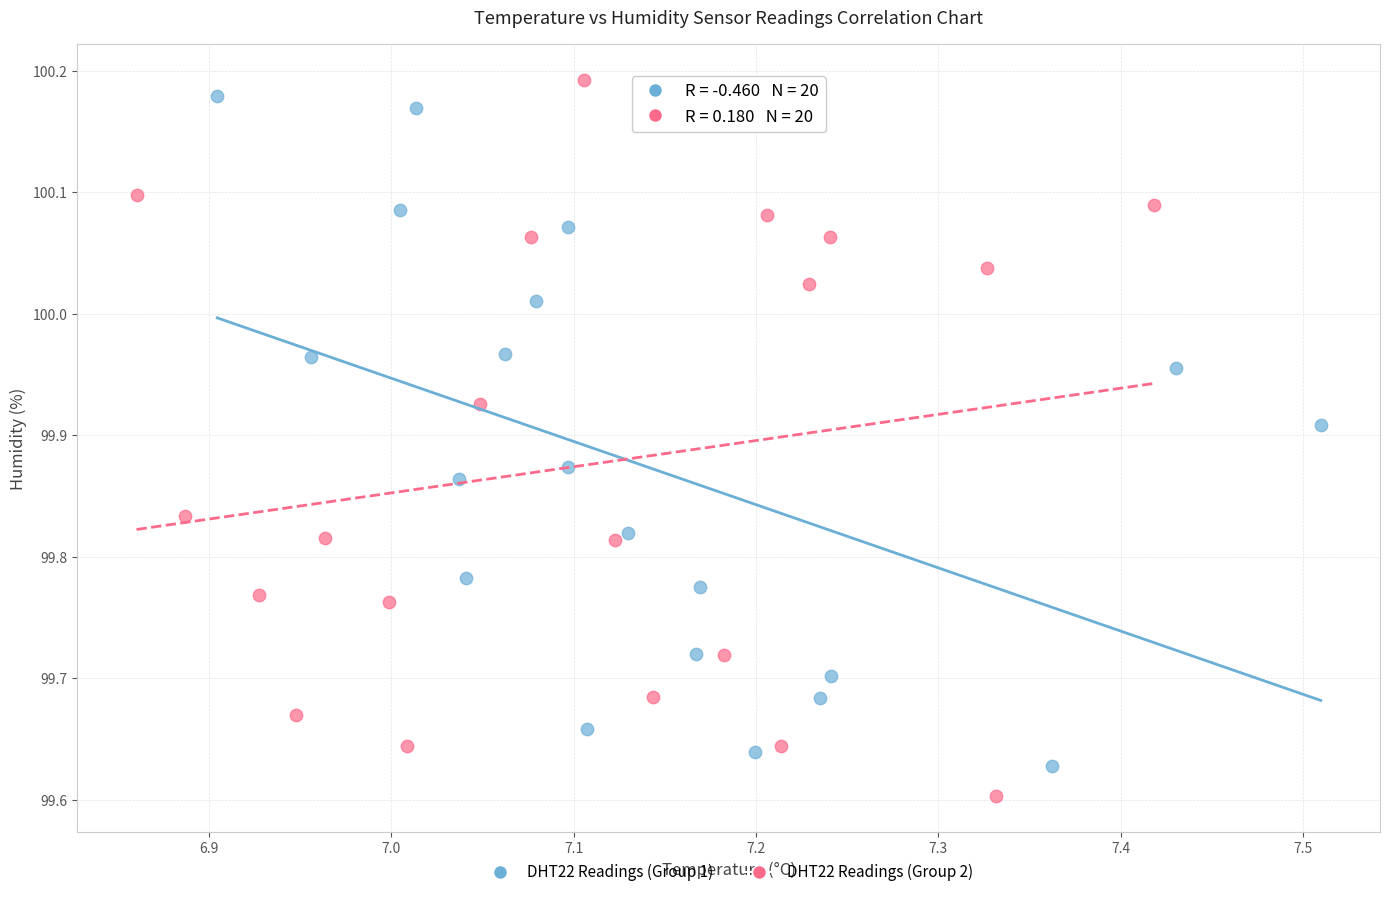

Which series contains the highest Y value?

DHT22 Readings (Group 2)